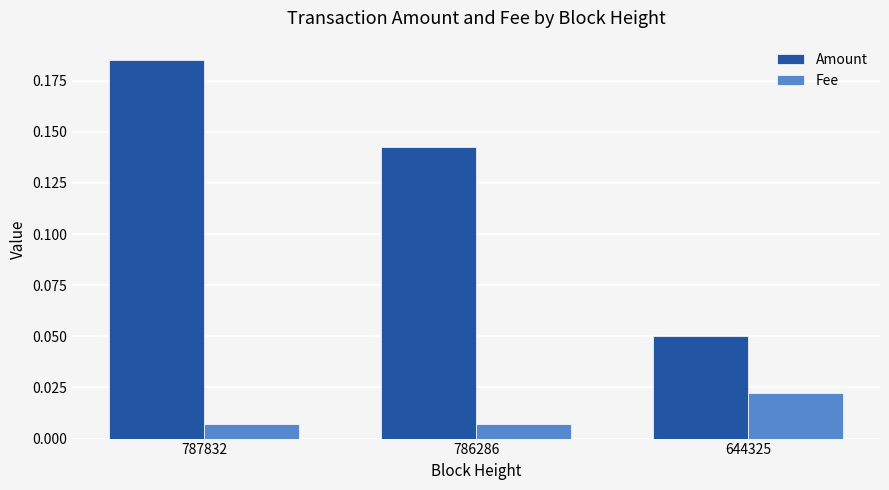

How many Amount values are between 0 and 1?

3